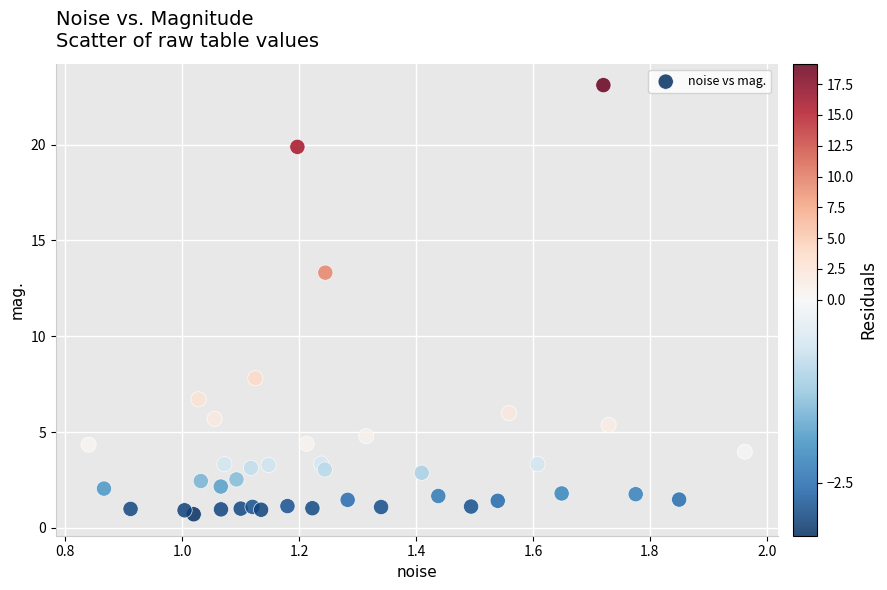

What Y value in the scatter plot is closest to 11?

13.3